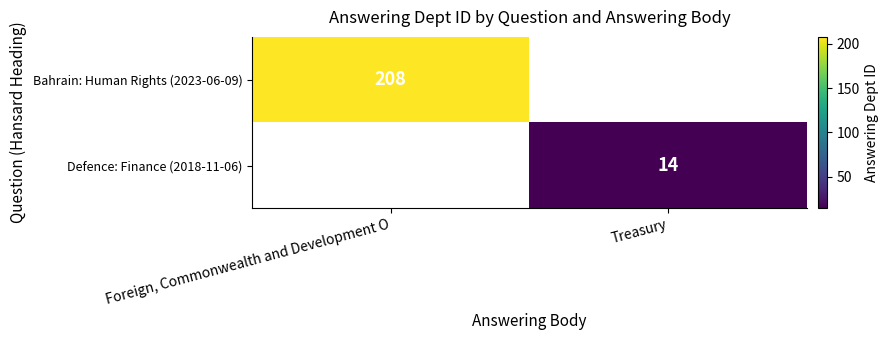

At how many categories does at least one series exceed 63?

1